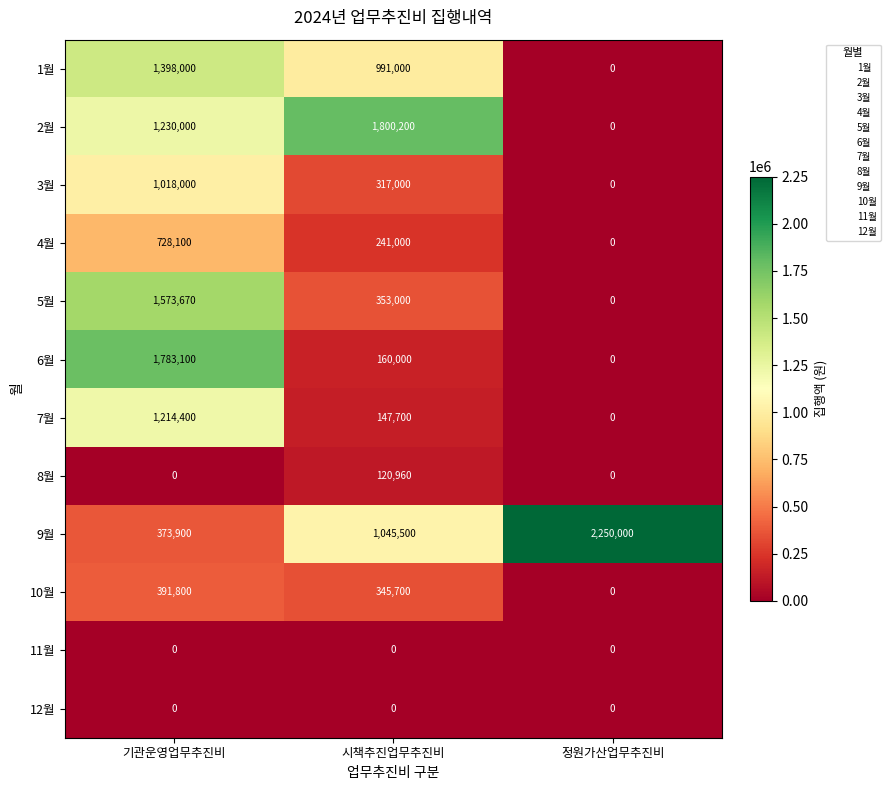

What is the maximum value shown in the chart?

2250000